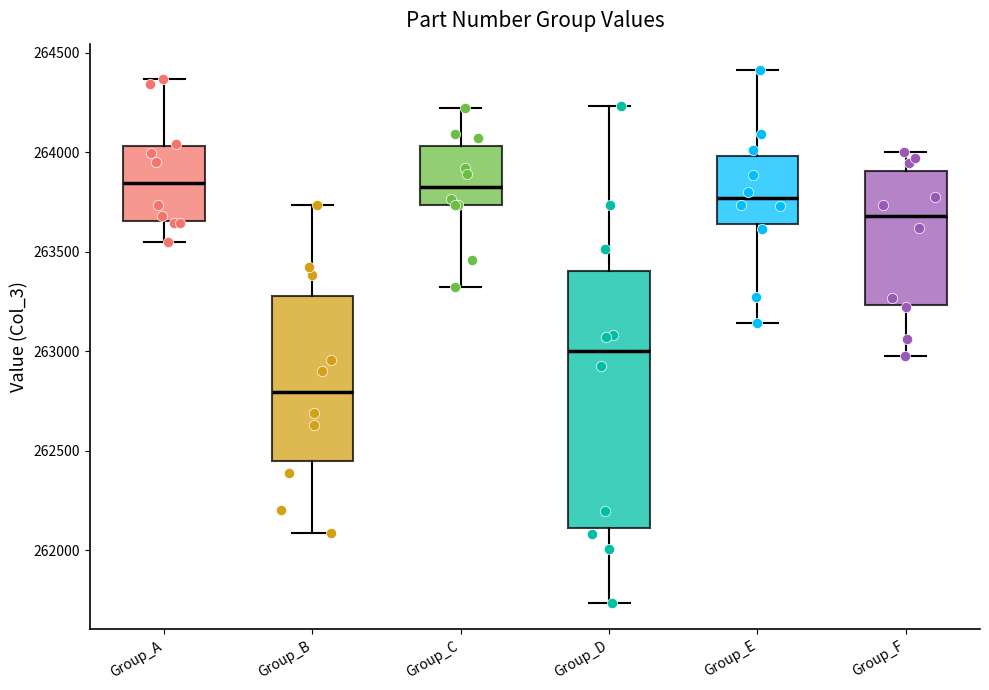

Which box is the tallest, from its lower edge to its upper edge?

Group_D